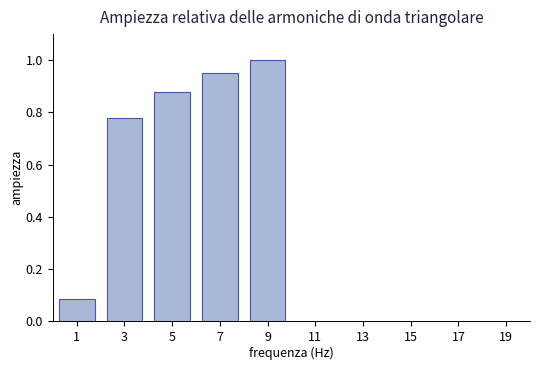

Rank the categories by value from lowest to highest.

1, 3, 5, 7, 9